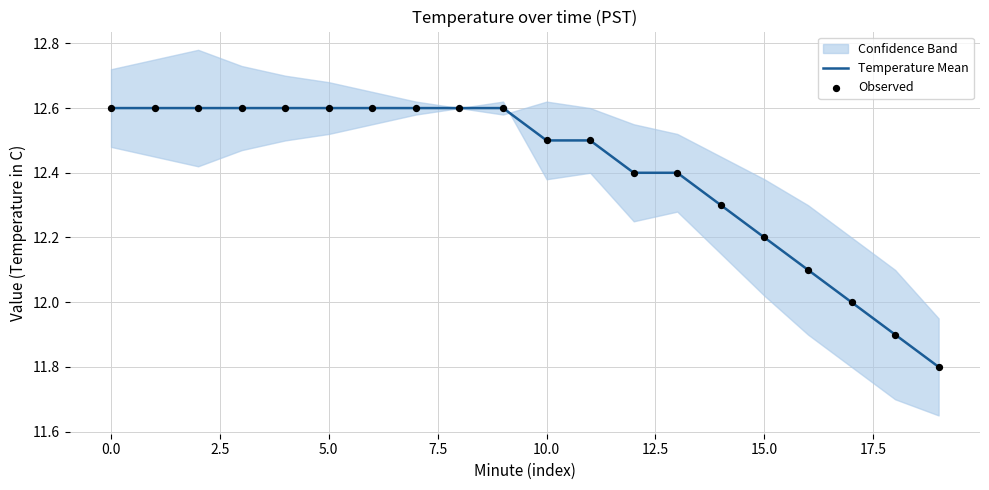

What is the minimum value for Temperature Mean?

11.8